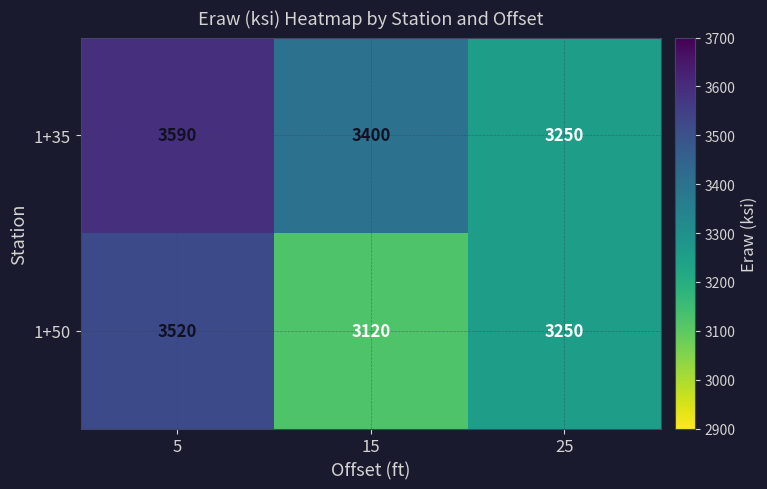

Which category has the lowest value across all series?

15